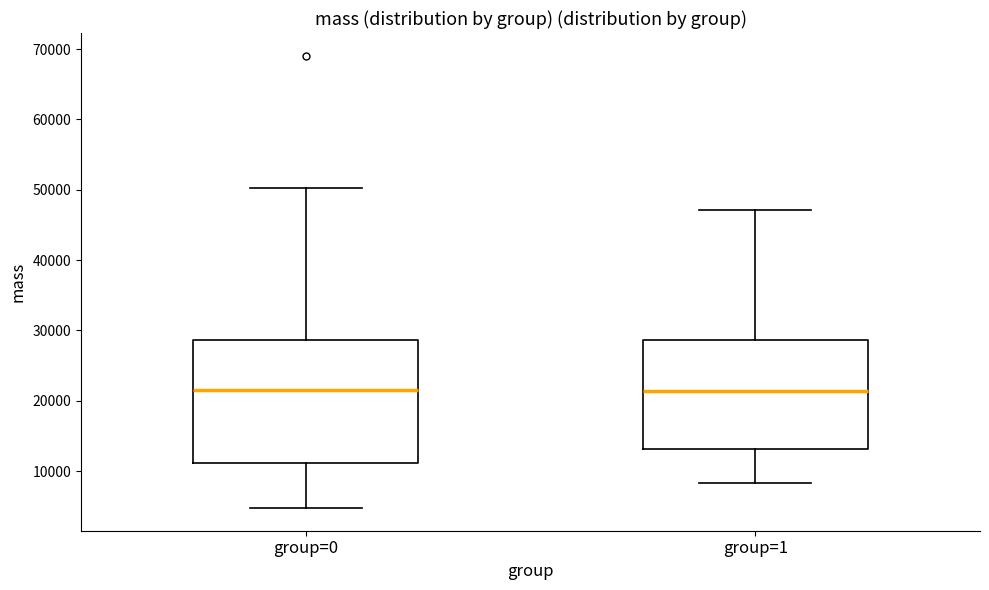

Reading left to right, read every box against the y-axis: the position of its median line, the range the box covers, and the ends of its whiskers. The values are not printed on the chart, so give them approximately, as read against the axis.

group=0: median 22000, box 11000 to 29000, whiskers 5000 to 50000
group=1: median 21000, box 13000 to 29000, whiskers 8000 to 47000